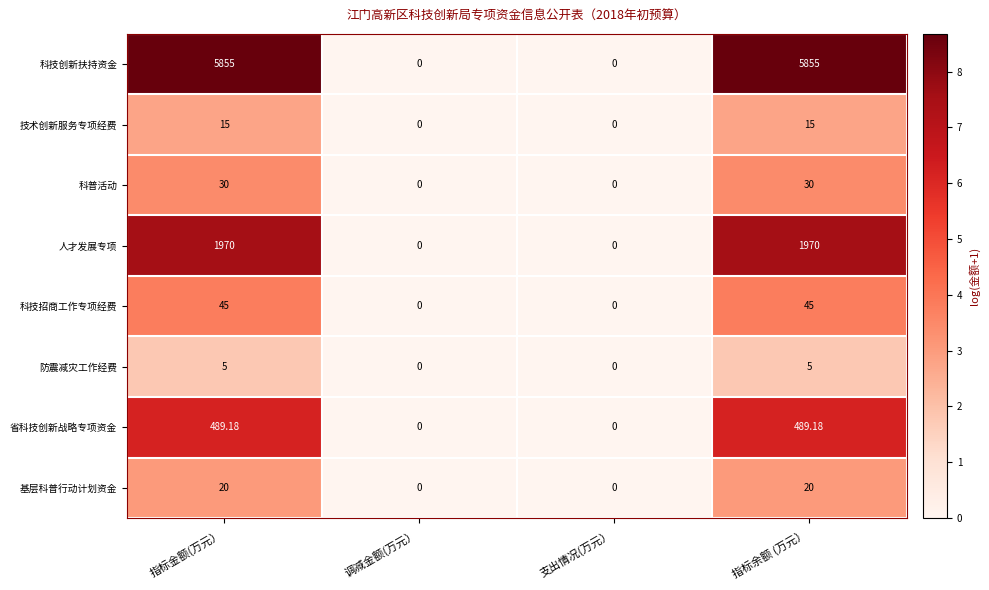

Which series has the widest spread of values?

科技创新扶持资金